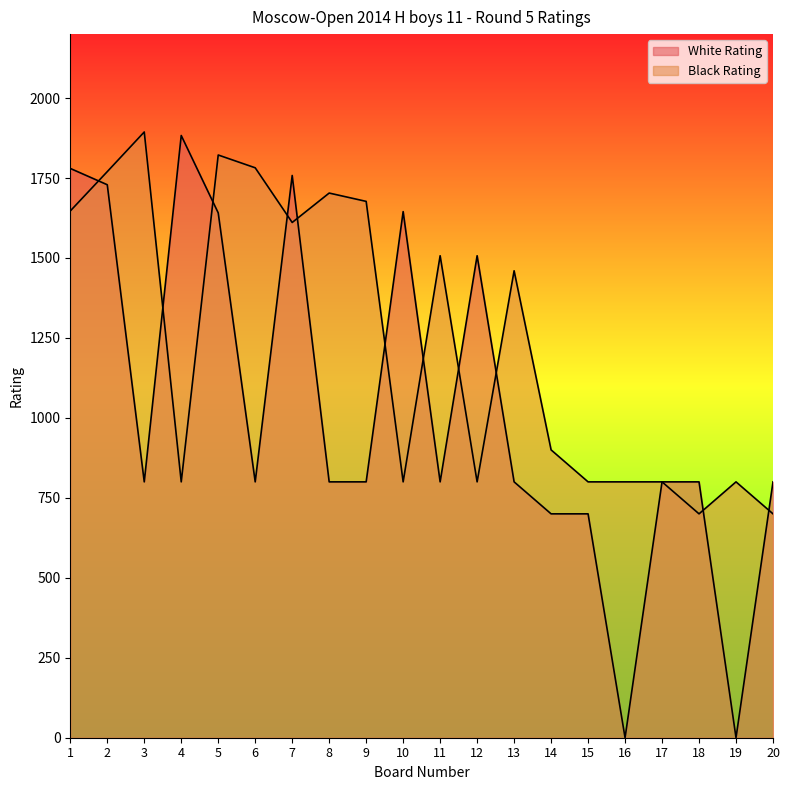

Reading left to right, transcribe all the data shown in this chart.

White Rating: 1780	1729	800	1883	1641	800	1758	800	800	1645	800	1507	800	700	700	0	800	800	0	800
Black Rating: 1647	1770	1894	800	1822	1782	1611	1703	1677	800	1507	800	1460	900	800	800	800	700	800	700